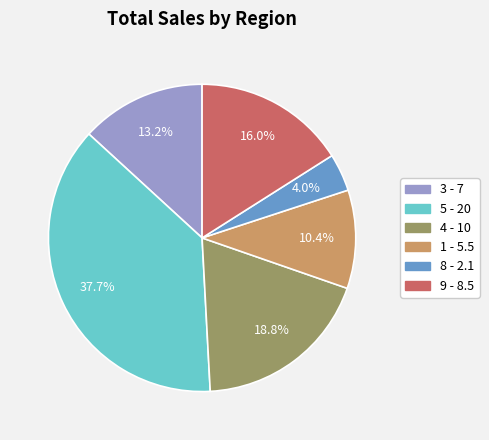

How many segments does this pie chart have?

6